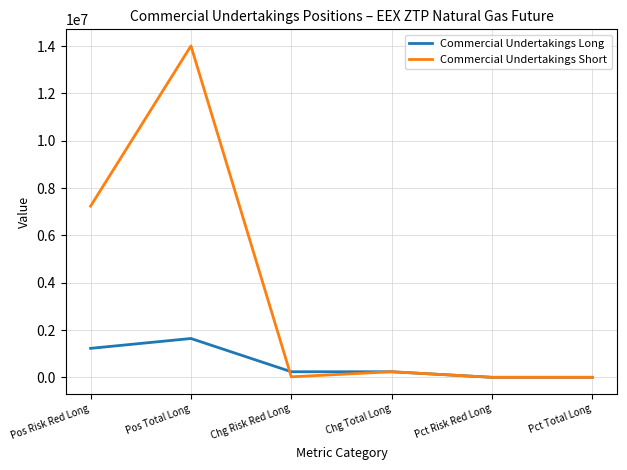

List the series in order of their overall mean, highest first.

Commercial Undertakings Short, Commercial Undertakings Long